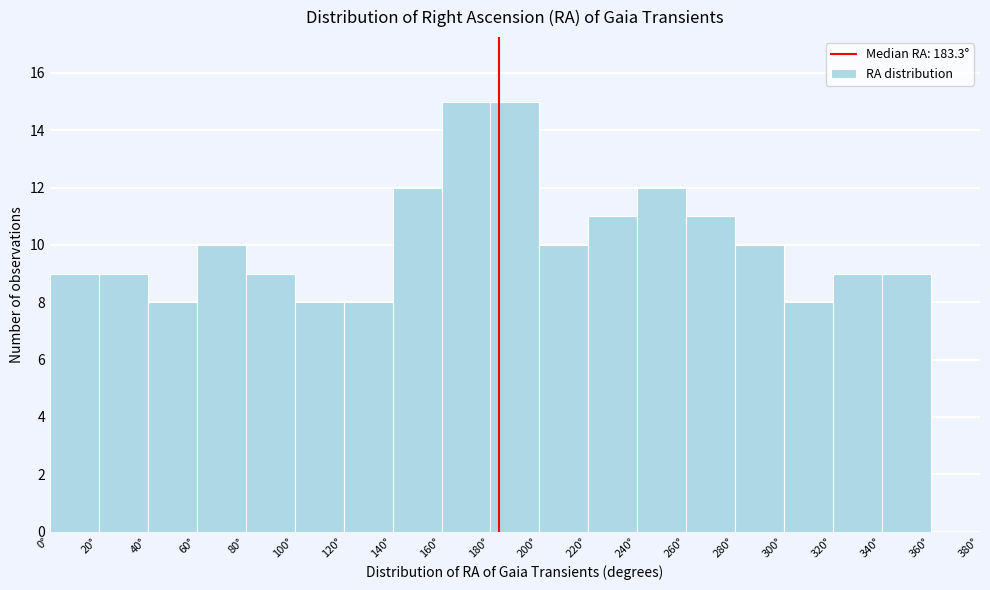

Reading left to right, list every bar in this chart as the range it spans on the x-axis followed by its height. The values are not printed on the chart, so give them approximately, as read against the axis.

0 to 20: 9
20 to 40: 9
40 to 60: 8
60 to 80: 10
80 to 100: 9
100 to 120: 8
120 to 140: 8
140 to 160: 12
160 to 180: 15
180 to 200: 15
200 to 220: 10
220 to 240: 11
240 to 260: 12
260 to 280: 11
280 to 300: 10
300 to 320: 8
320 to 340: 9
340 to 360: 9
360 to 380: 0